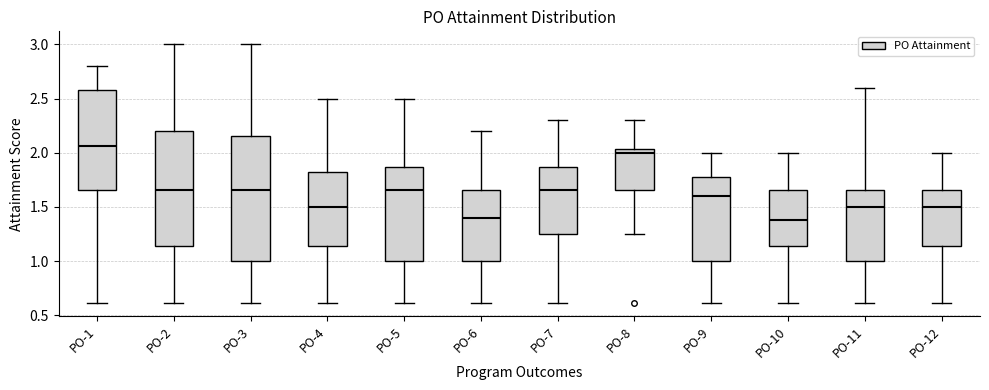

Reading left to right, transcribe this box plot: for each box, give where its median line is, the range the box spans, and where its two whiskers end, as read against the y-axis. The values are not printed on the chart, so give them approximately, as read against the axis.

PO-1: median 2.05, box 1.65 to 2.60, whiskers 0.60 to 2.80
PO-2: median 1.65, box 1.15 to 2.20, whiskers 0.60 to 3.00
PO-3: median 1.65, box 1.00 to 2.15, whiskers 0.60 to 3.00
PO-4: median 1.50, box 1.15 to 1.85, whiskers 0.60 to 2.50
PO-5: median 1.65, box 1.00 to 1.85, whiskers 0.60 to 2.50
PO-6: median 1.40, box 1.00 to 1.65, whiskers 0.60 to 2.20
PO-7: median 1.65, box 1.25 to 1.85, whiskers 0.60 to 2.30
PO-8: median 2.00, box 1.65 to 2.05, whiskers 1.25 to 2.30
PO-9: median 1.60, box 1.00 to 1.80, whiskers 0.60 to 2.00
PO-10: median 1.40, box 1.15 to 1.65, whiskers 0.60 to 2.00
PO-11: median 1.50, box 1.00 to 1.65, whiskers 0.60 to 2.60
PO-12: median 1.50, box 1.15 to 1.65, whiskers 0.60 to 2.00